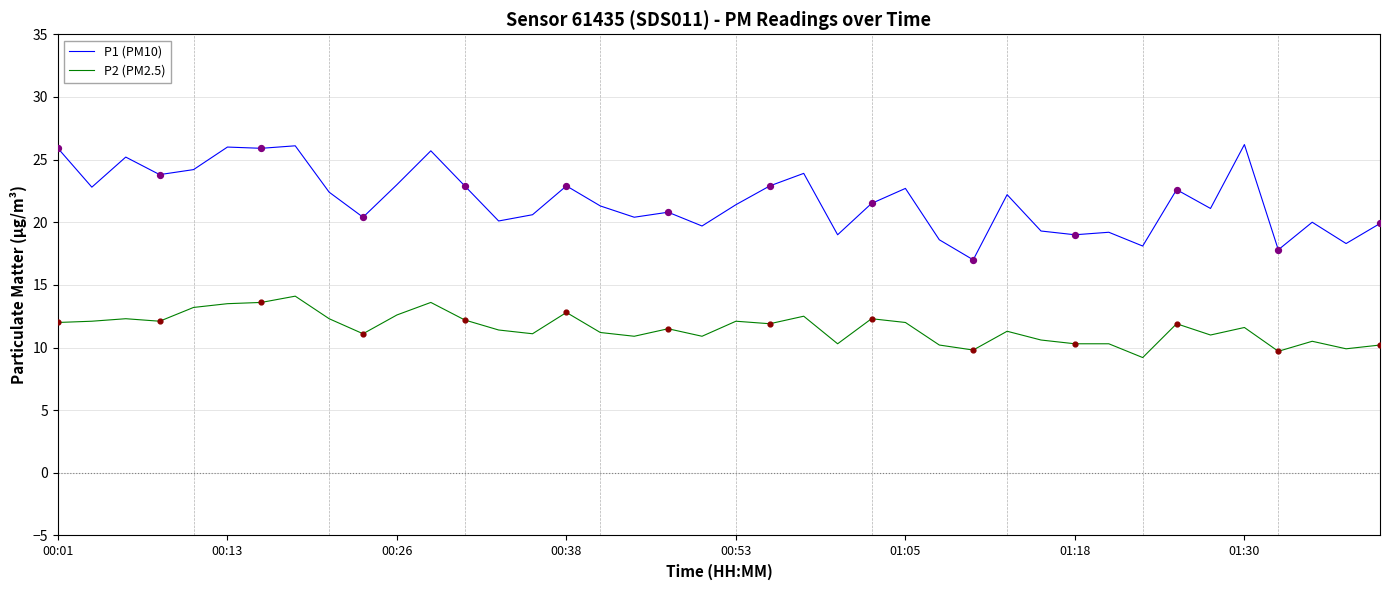

Which series has the widest spread of values?

P1 (PM10)